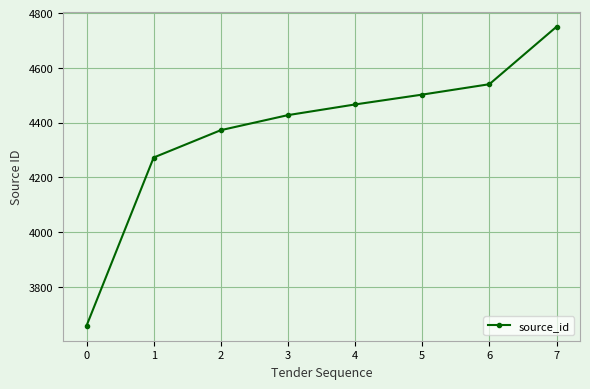

List the labels in order of value, smallest first.

0, 1, 2, 3, 4, 5, 6, 7